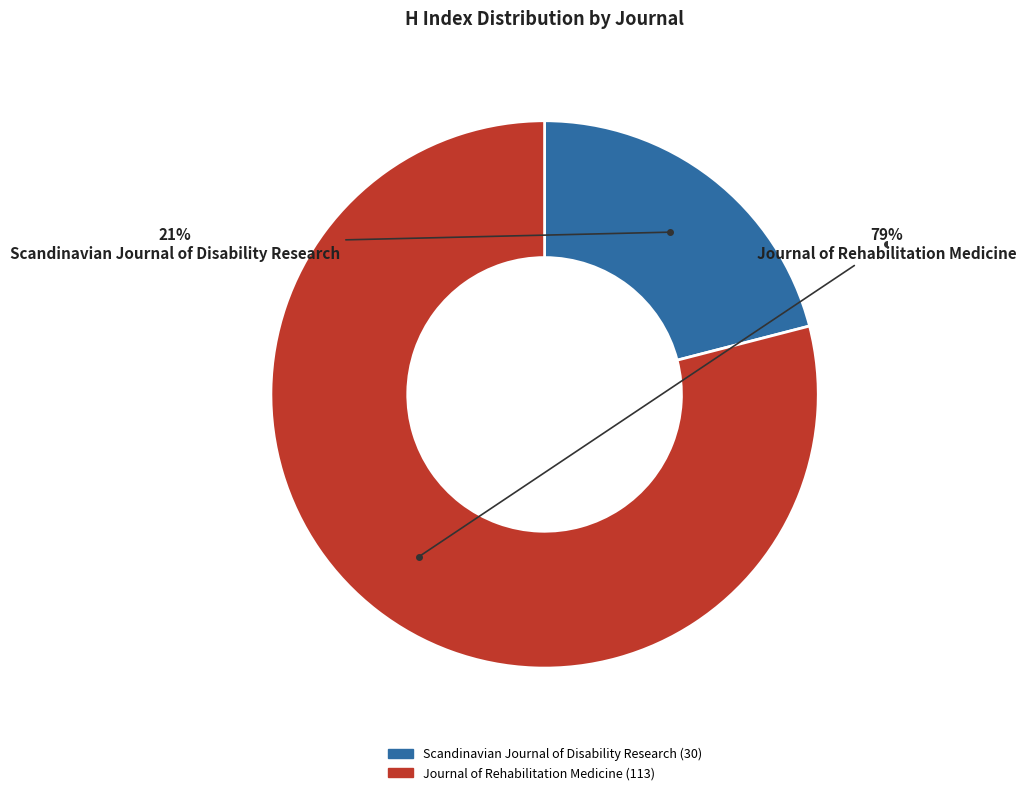

Do Scandinavian Journal of Disability Research and Journal of Rehabilitation Medicine together represent more than half of the pie?

Yes